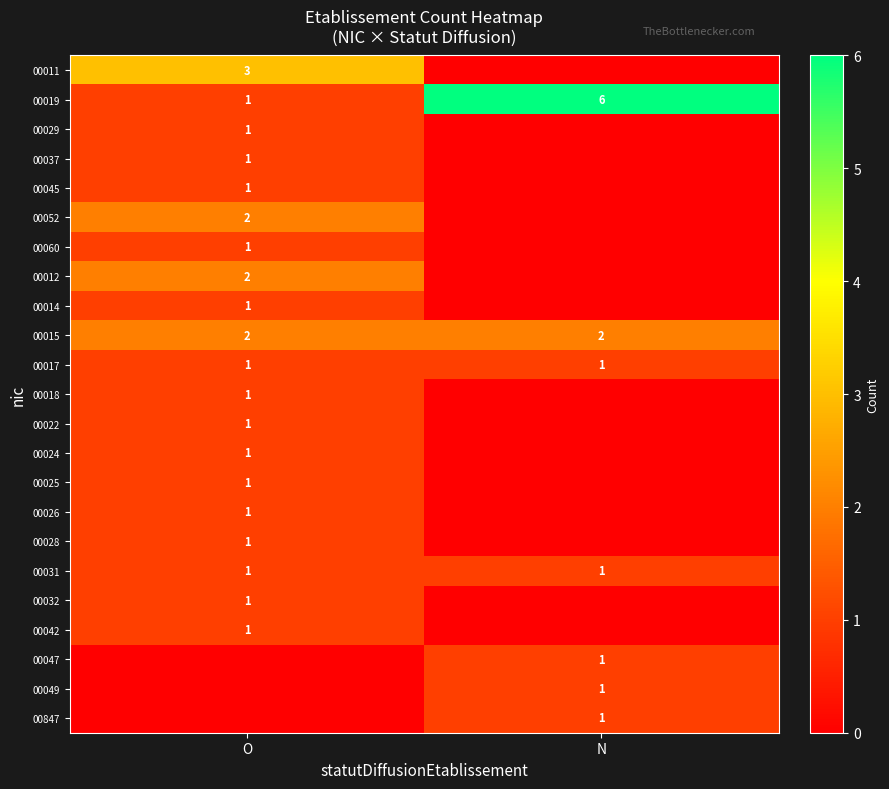

Between N and O, which is larger?

O